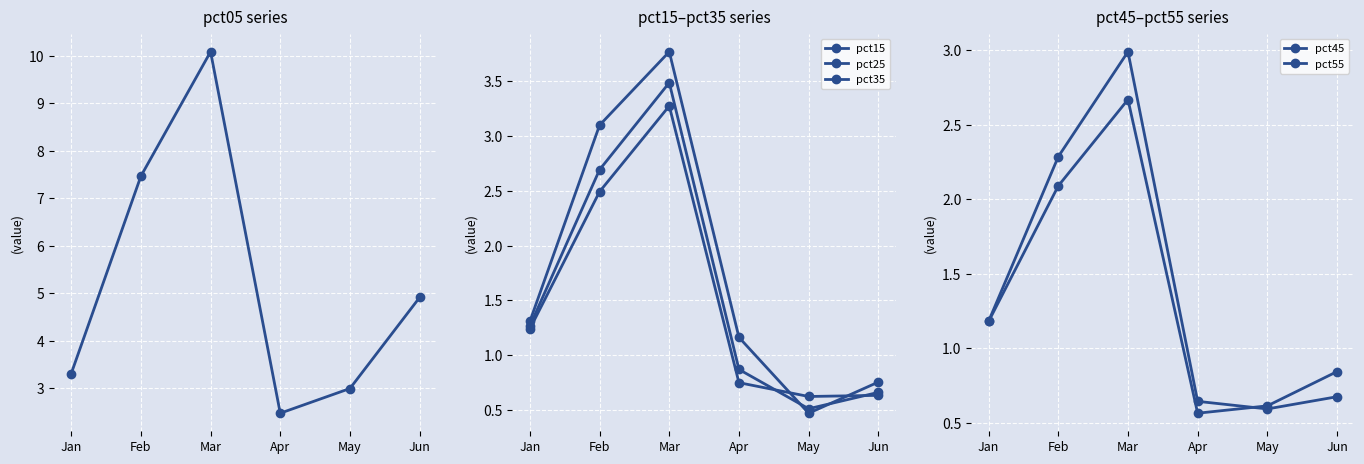

What is the average value of the pct05 series?

5.2